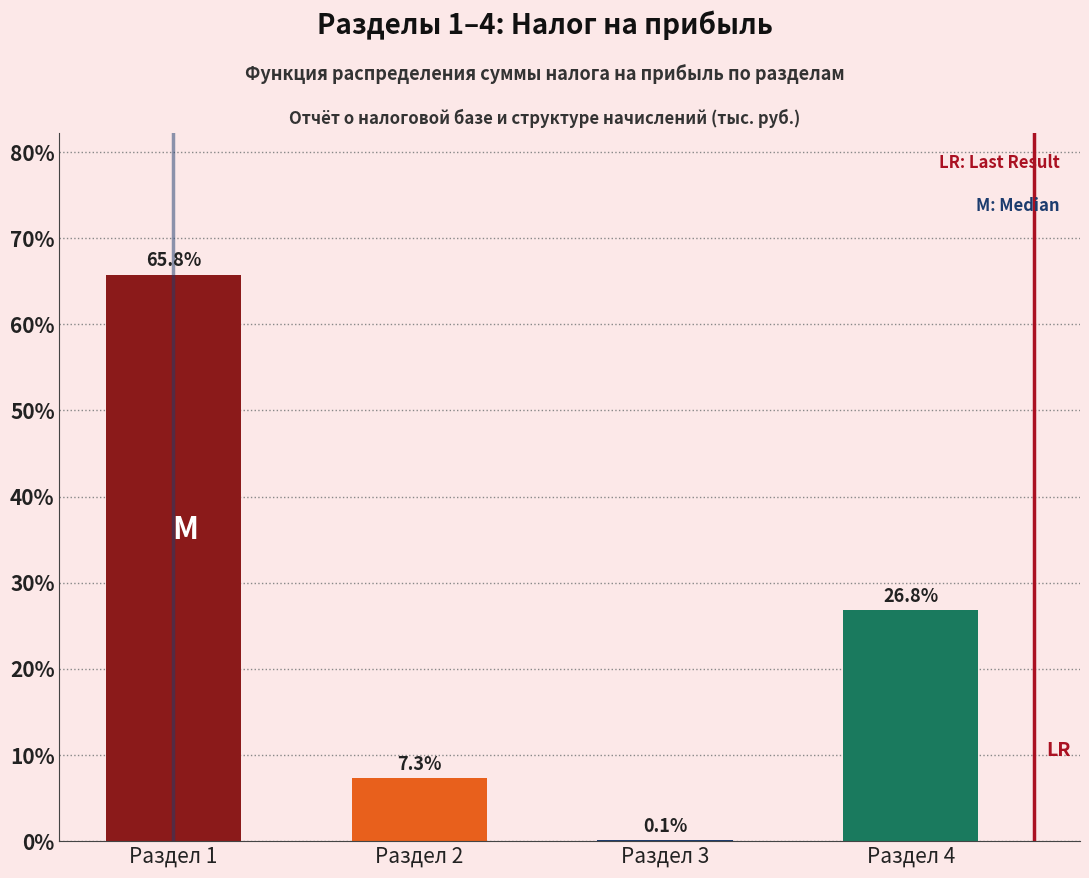

Reading right to left, transcribe all the data shown in this chart.

Раздел 4=26.8	Раздел 3=0.1	Раздел 2=7.3	Раздел 1=65.8